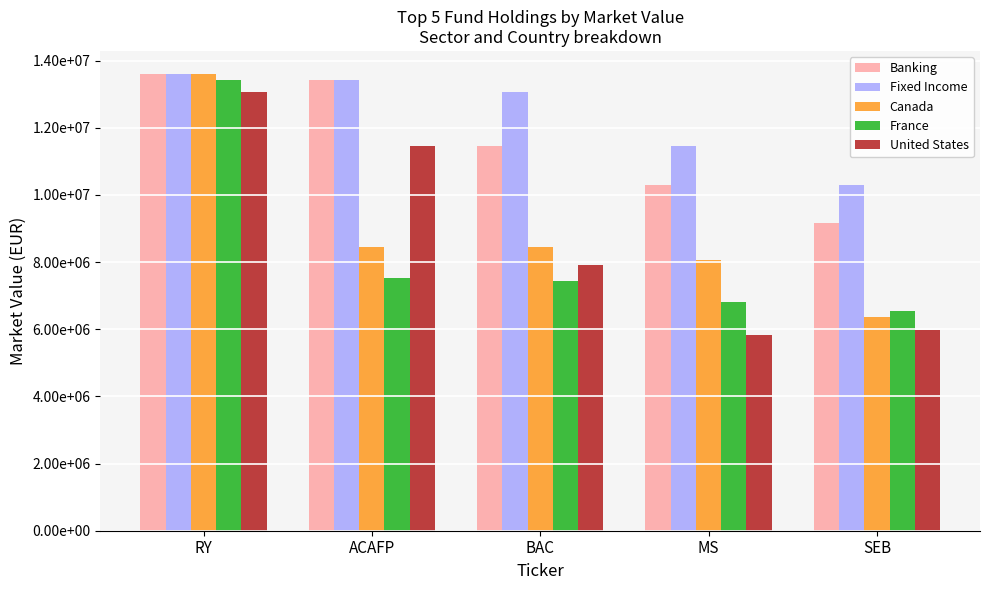

What is the value of the Fixed Income bar at the 1st from the left?

13605957.9